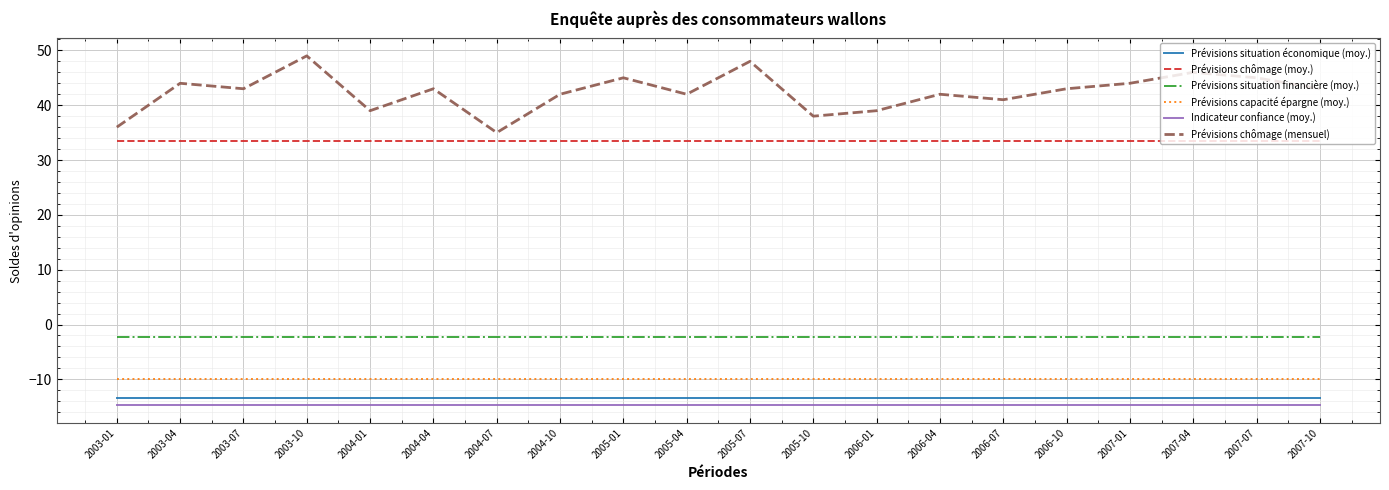

The Prévisions chômage (mensuel) series shows 66.0 at 2003-07. True or false?

False